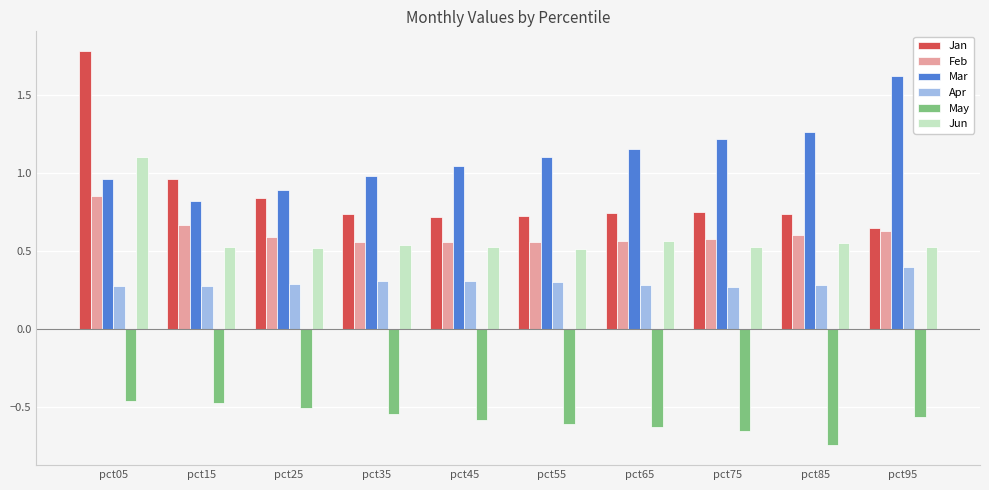

At which label does Jan reach its peak?

pct05